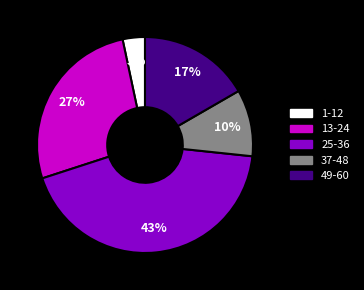

To the nearest percent, what is the average slice percentage?

20%